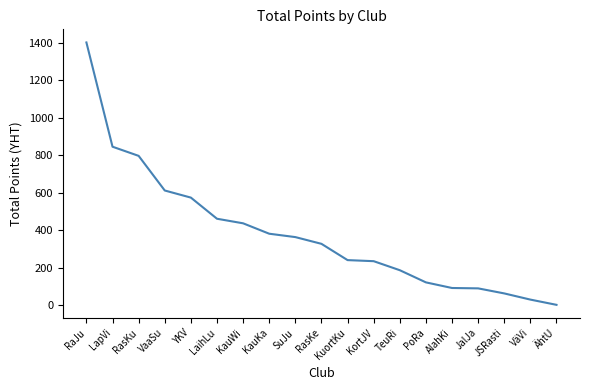

What is the difference between the maximum and minimum values?

1402.0